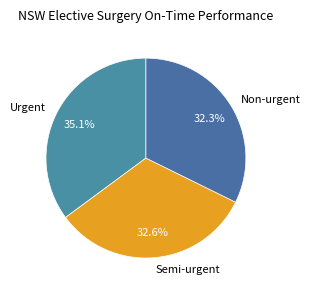

What percentage is the Non-urgent slice, to the nearest percent?

32%